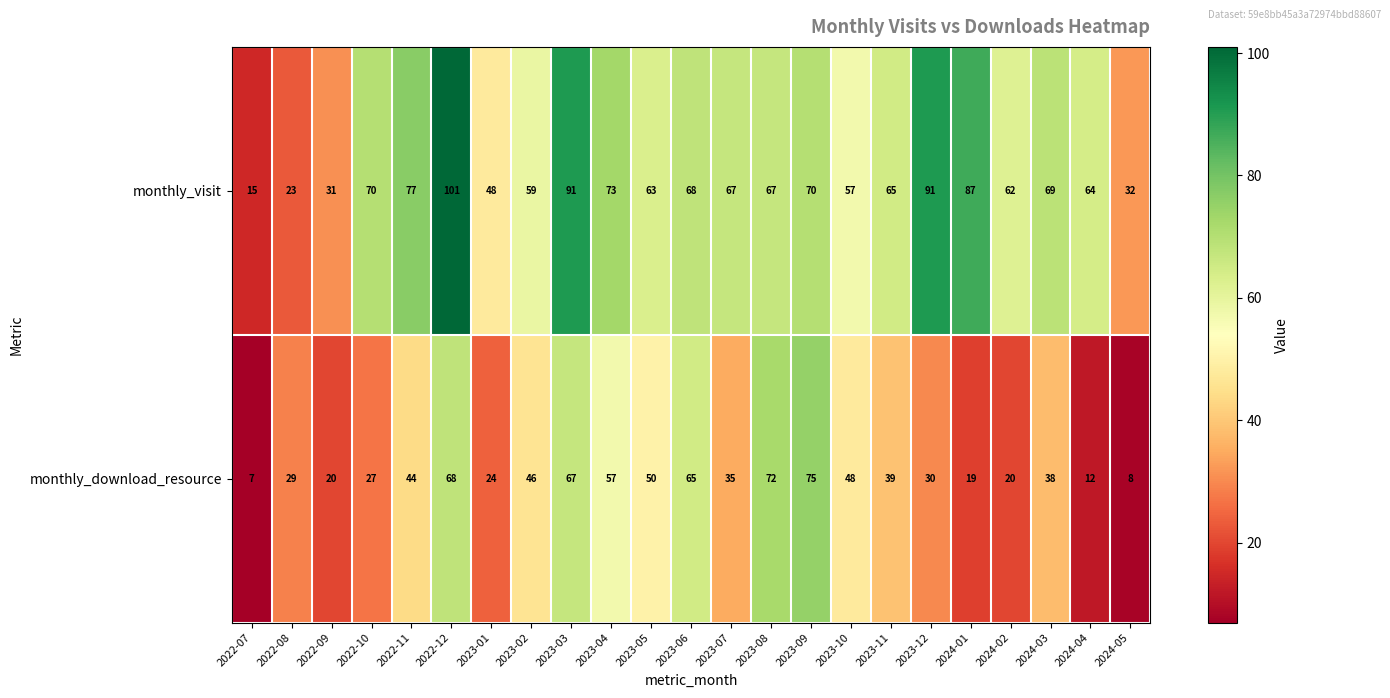

Which series has the largest total across all categories?

monthly_visit